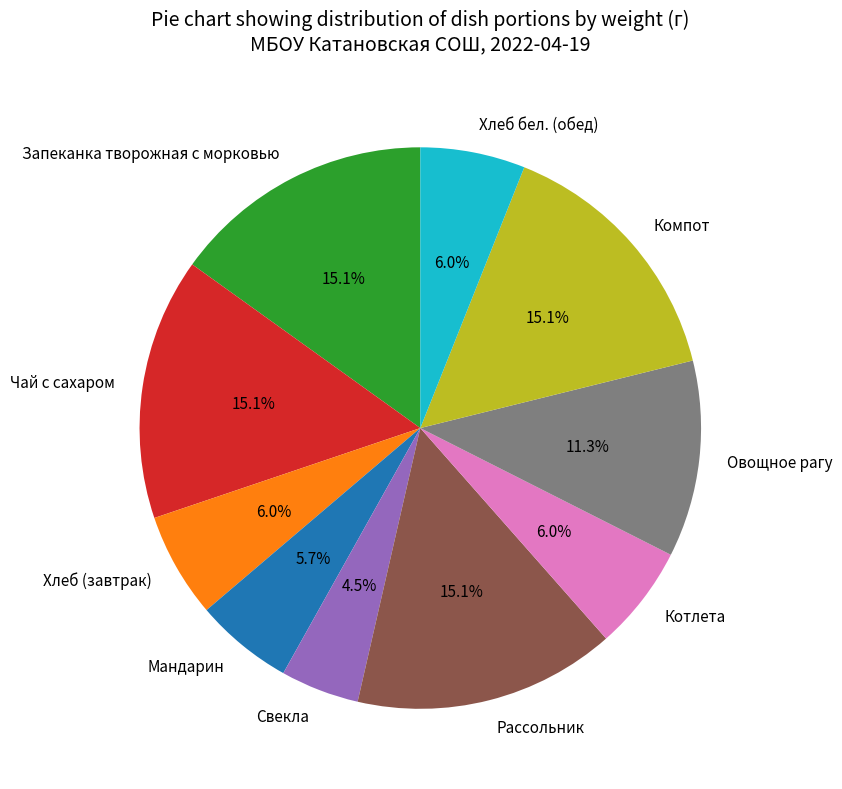

To the nearest percent, what is the difference between the Мандарин and Рассольник slice percentages?

9%